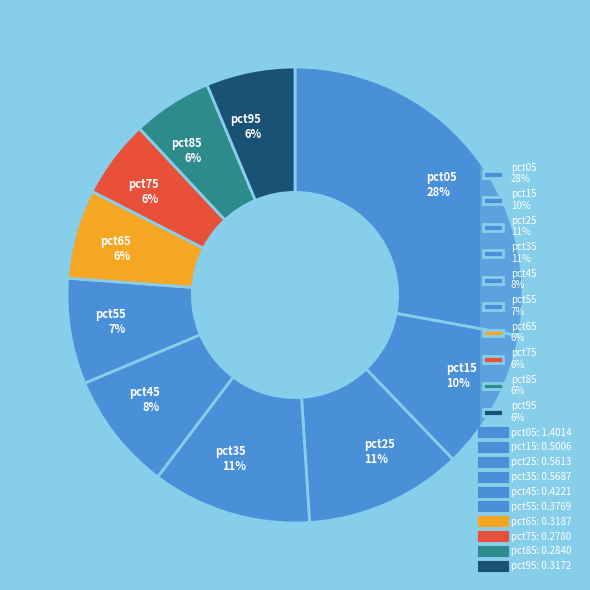

The pct65 slice represents 1% of the pie. True or false?

False